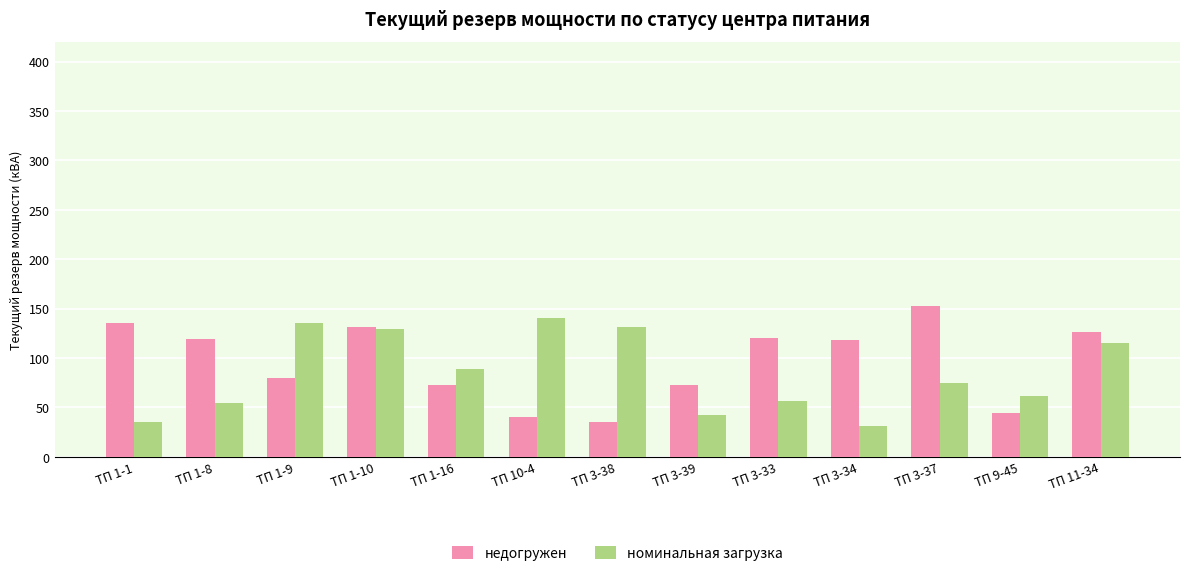

At how many categories does at least one series exceed 64?

12